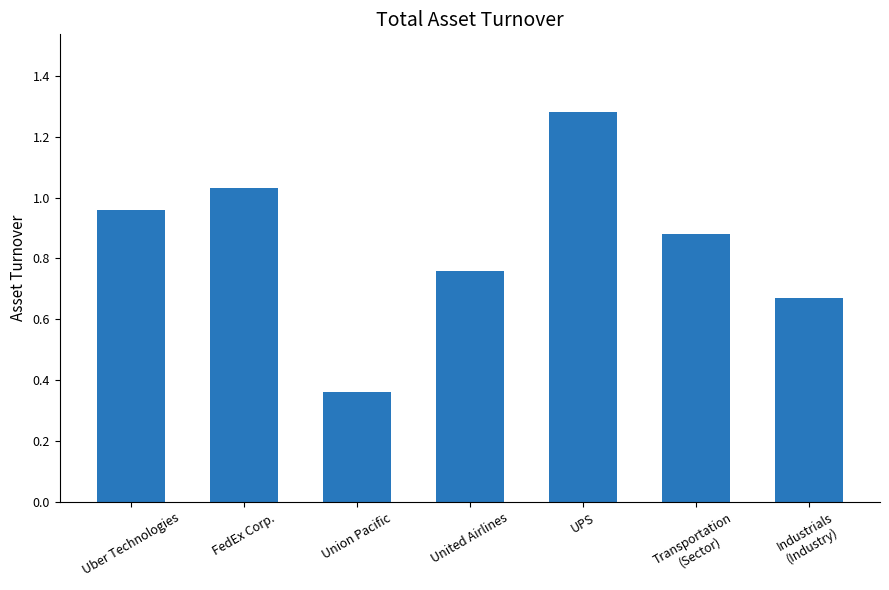

What is the change in value from Union Pacific to Transportation
(Sector)?

+0.5